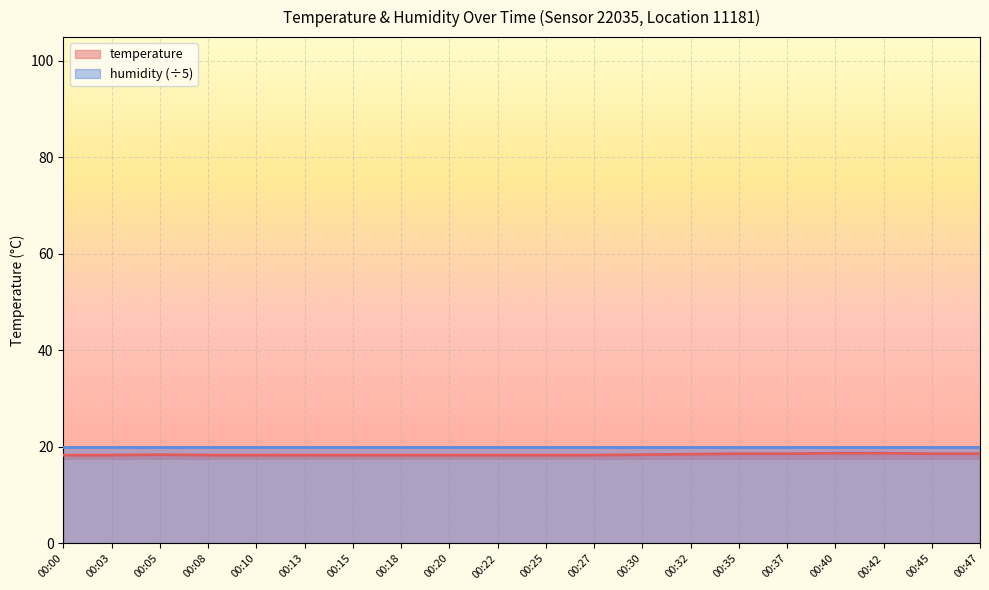

What is the value of the 17th point from the left?

18.7